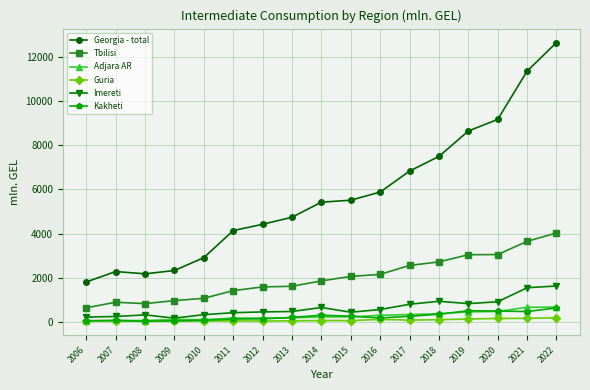

Which series has the largest total across all categories?

Georgia - total